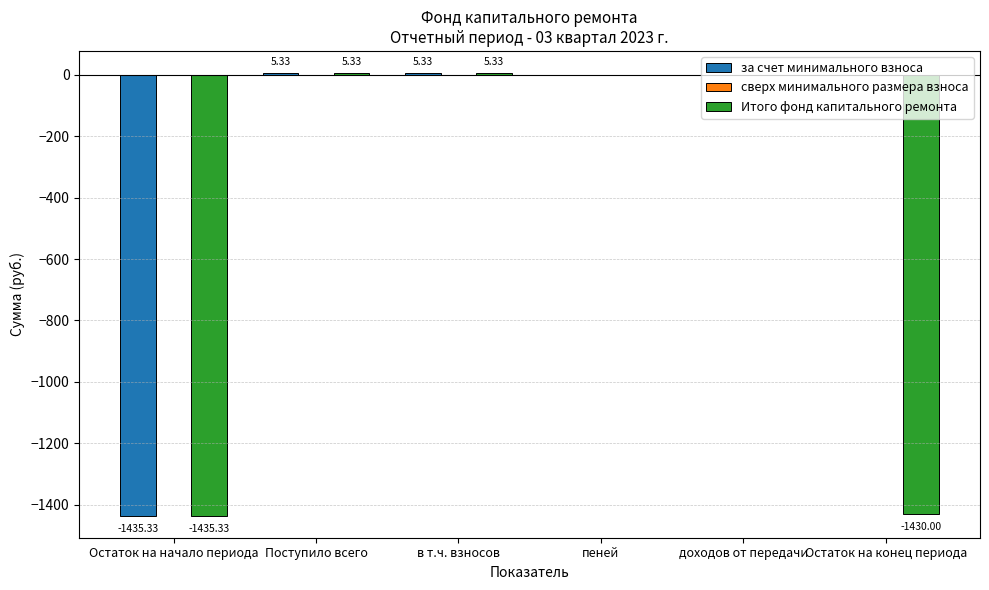

How many series are shown in this chart?

2